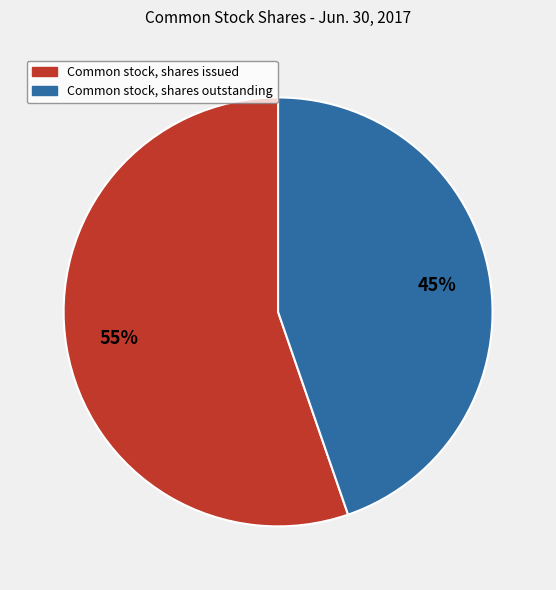

Is it true that Common stock, shares outstanding is 45% of the pie?

True